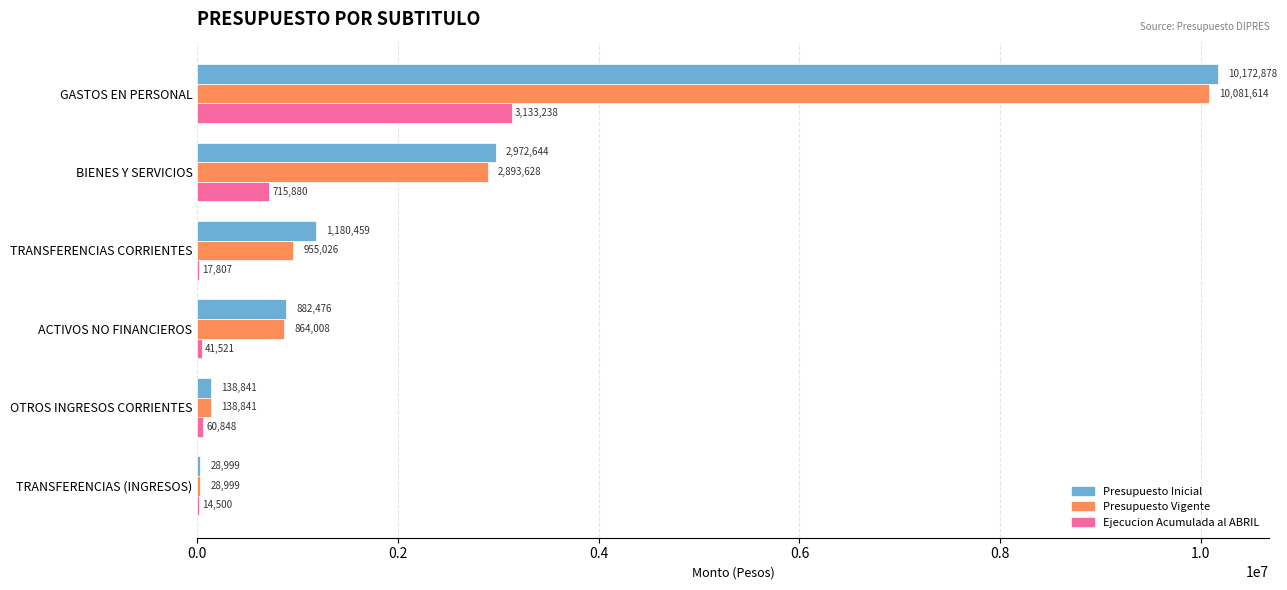

What is the sum of the Ejecucion Acumulada al ABRIL values at TRANSFERENCIAS CORRIENTES and GASTOS EN PERSONAL?

3151045